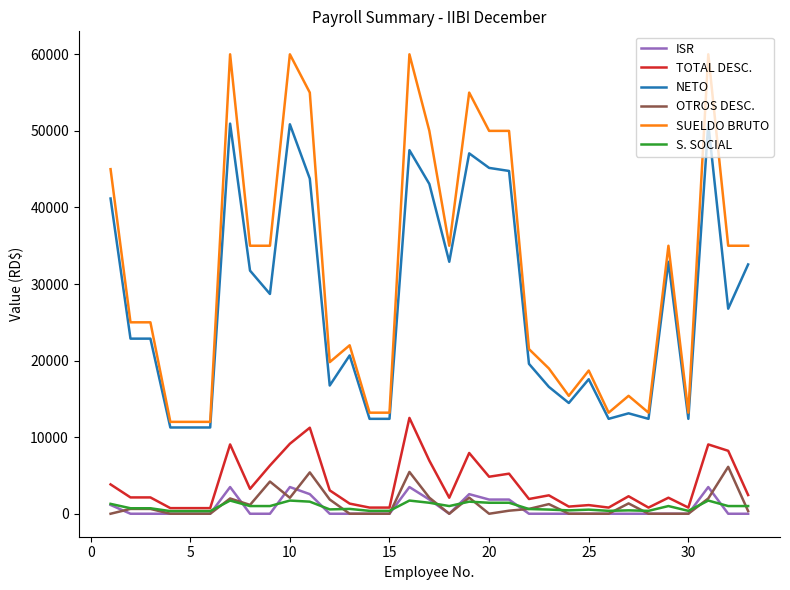

At how many categories does at least one series exceed 16353?

23